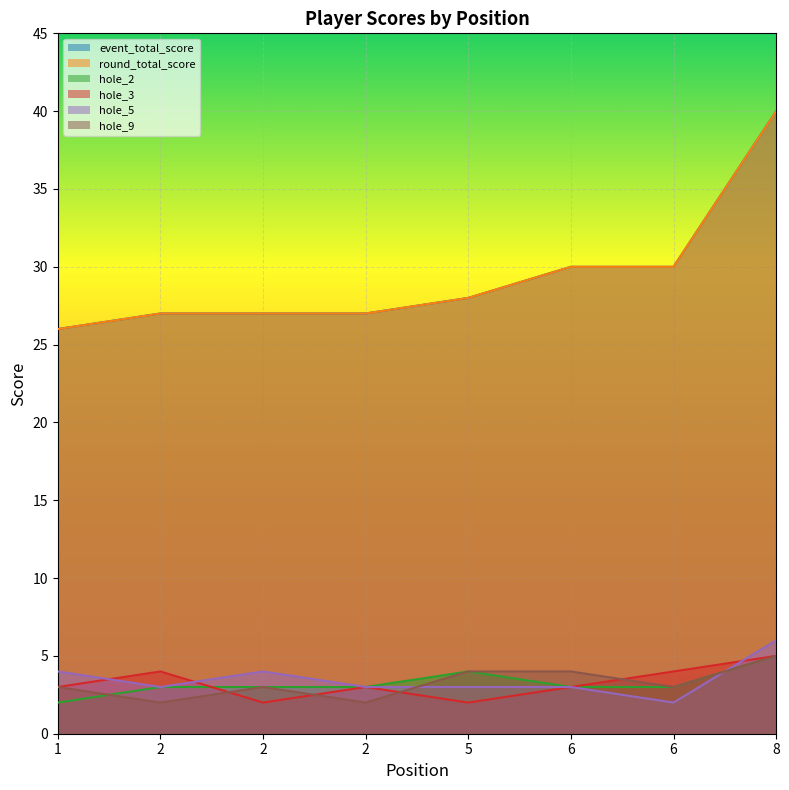

The hole_9 series shows 4 at 6. True or false?

False